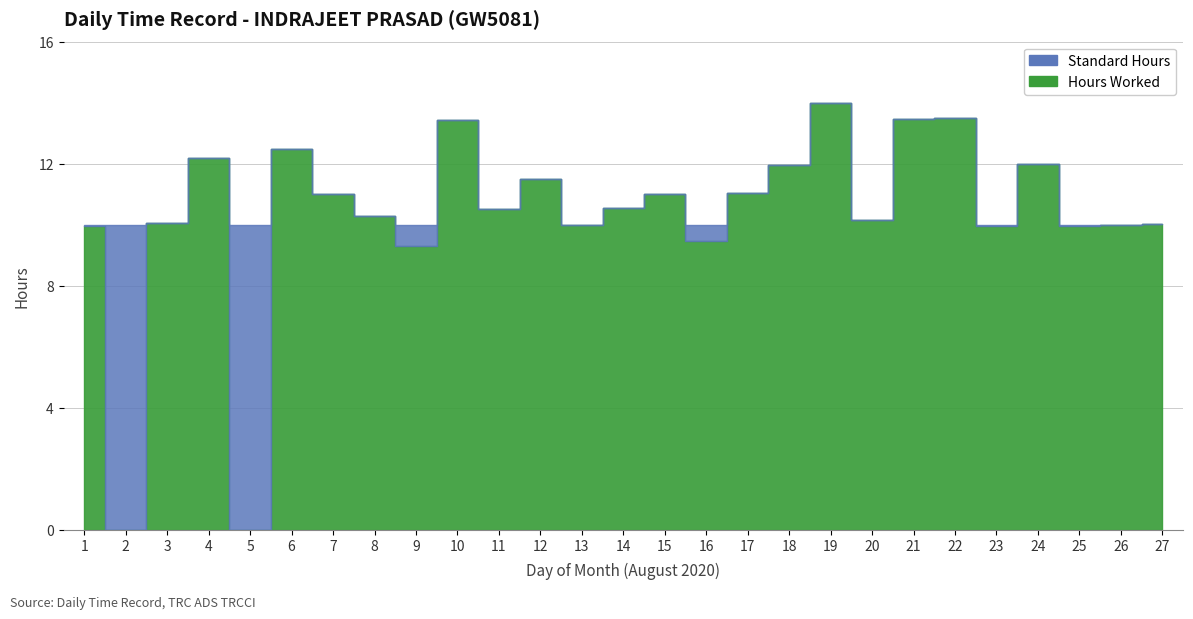

At how many categories does at least one series exceed 2?

27